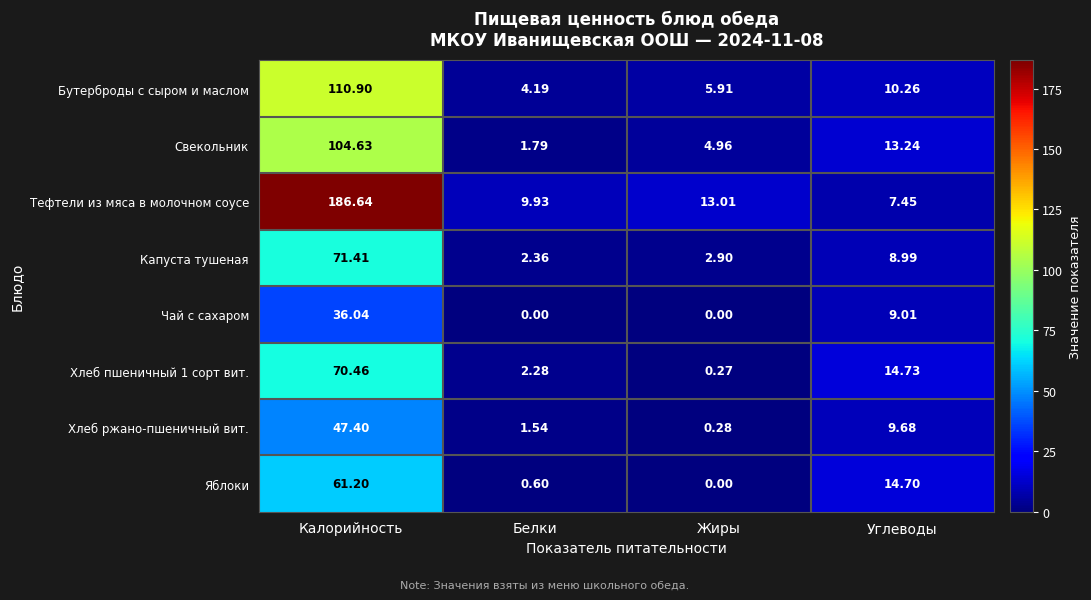

Count the number of data series in this chart.

8